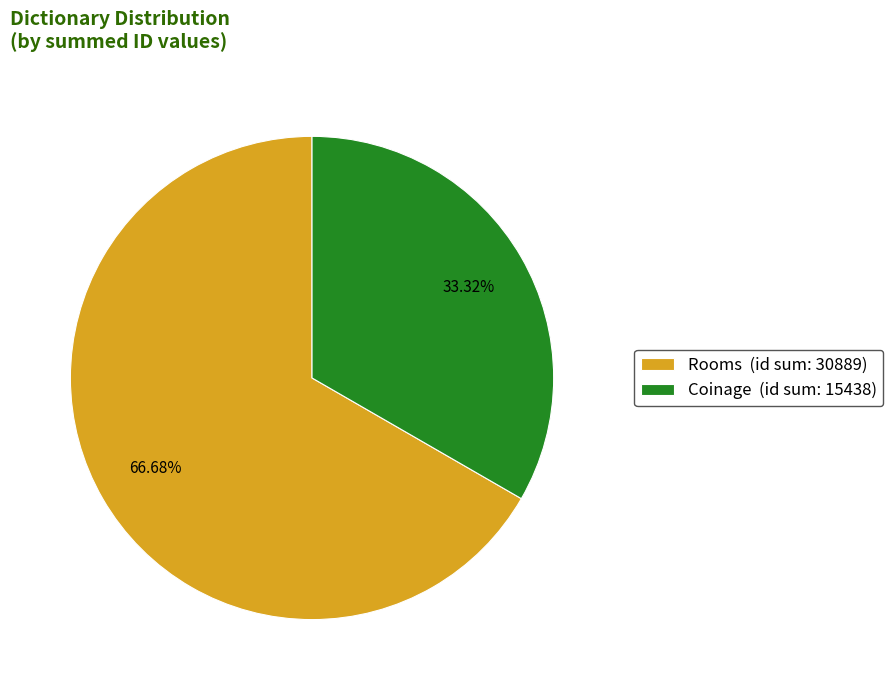

Combined, do Rooms (id sum: 30889) and Coinage (id sum: 15438) account for over 50%?

Yes